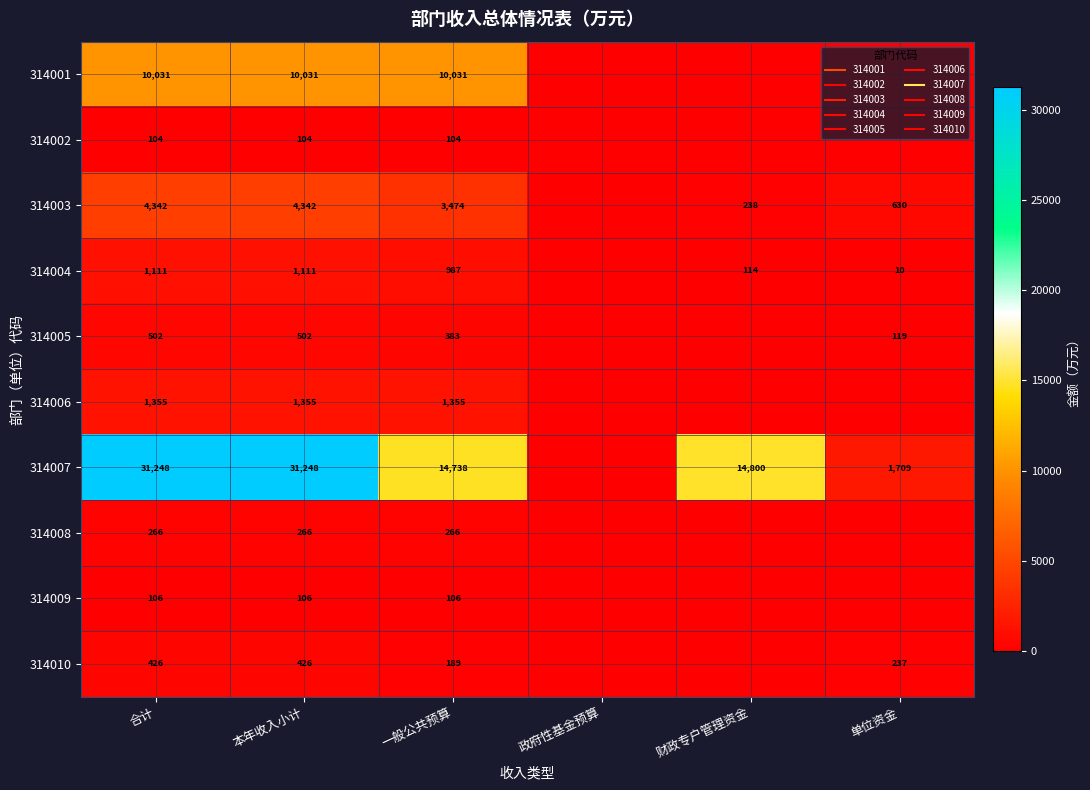

True or false: 314005 has a value of 244.0 at 合计.

False